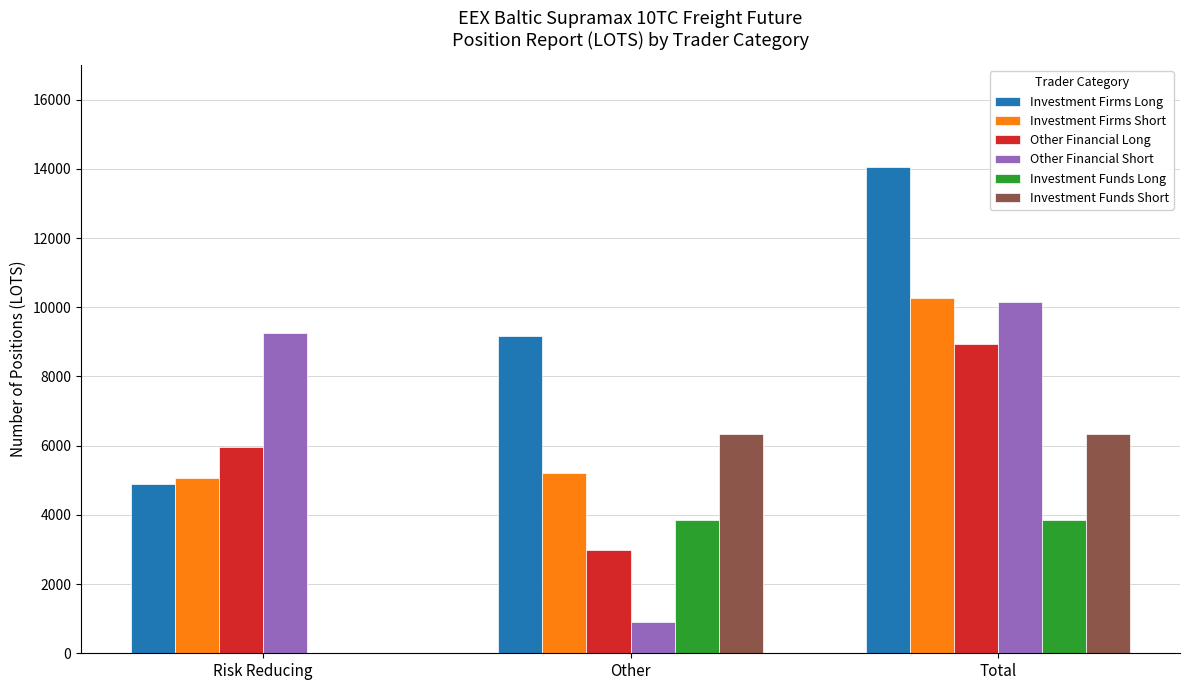

At which label does Other Financial Long first exceed 5970?

Risk Reducing